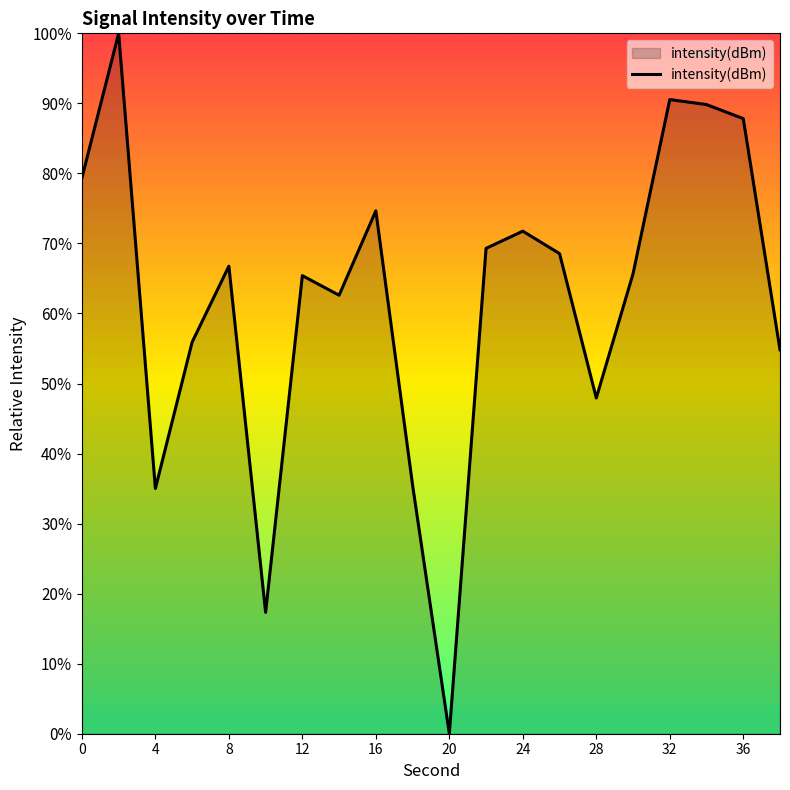

What is the greatest value displayed?

100.0